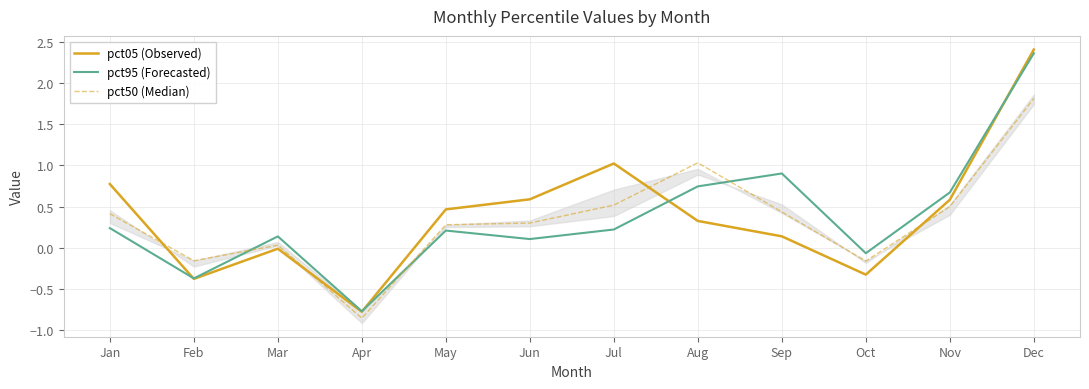

How many values in the pct05 (Observed) series exceed 0?

8